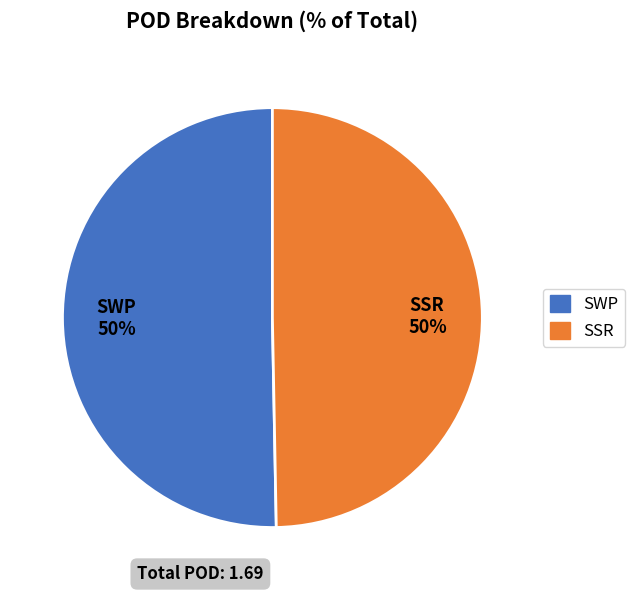

The SWP slice represents 60% of the pie. True or false?

False